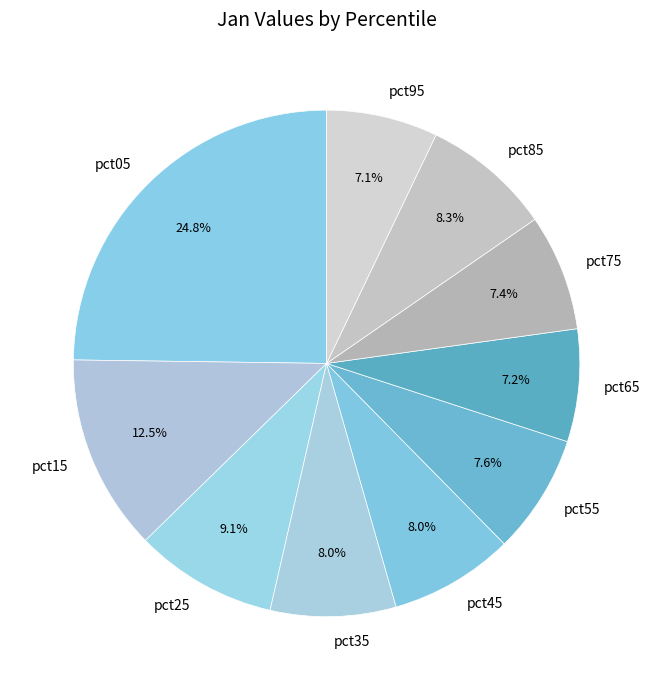

To the nearest percent, what is the difference between the pct15 and pct85 slice percentages?

4%